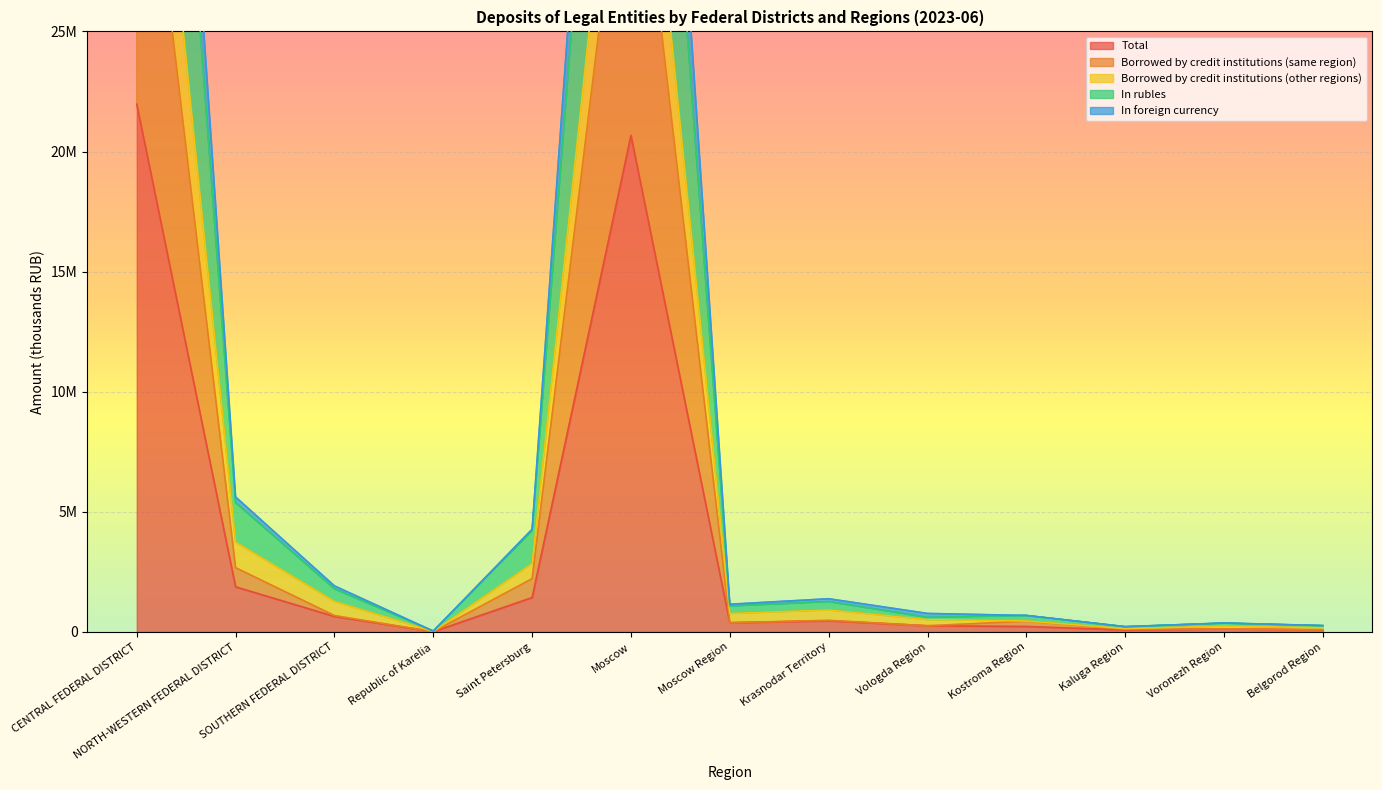

What is the approximate value of In rubles at Saint Petersburg, to the nearest 100?

4278800